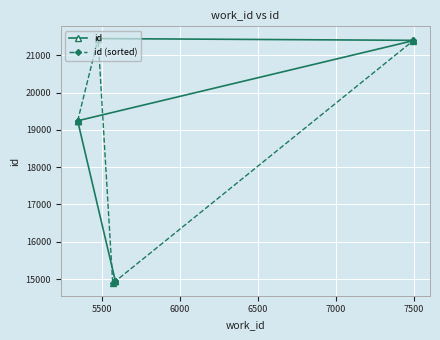

Which series has the largest total across all categories?

id